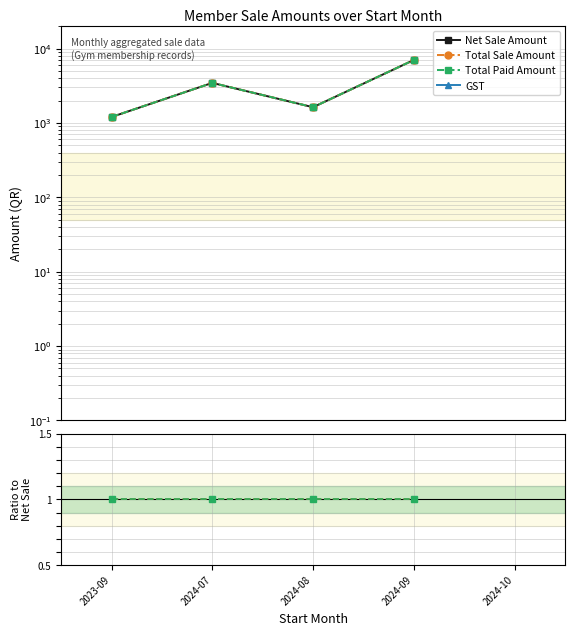

True or false: GST and Total Sale Amount intersect in this chart.

False